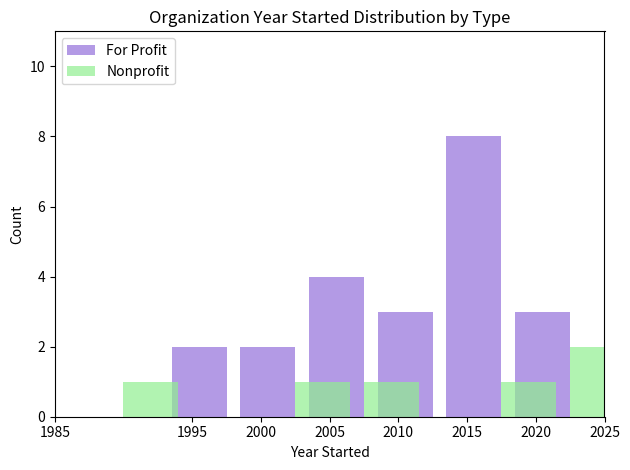

How many Nonprofit values are between 0 and 1?

6